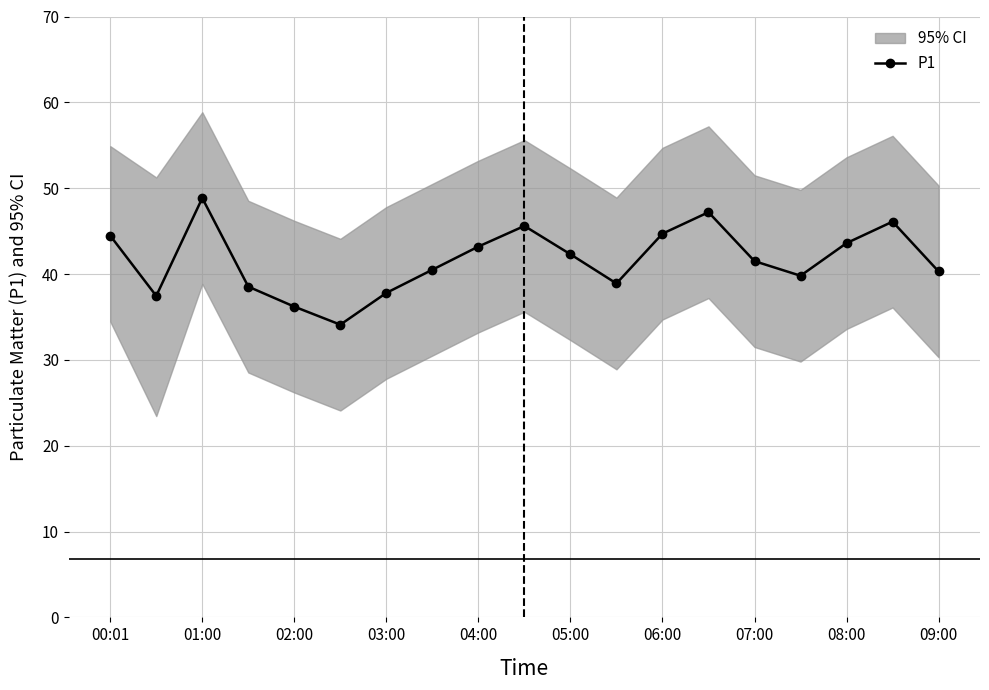

What is the maximum value shown in the chart?

48.9